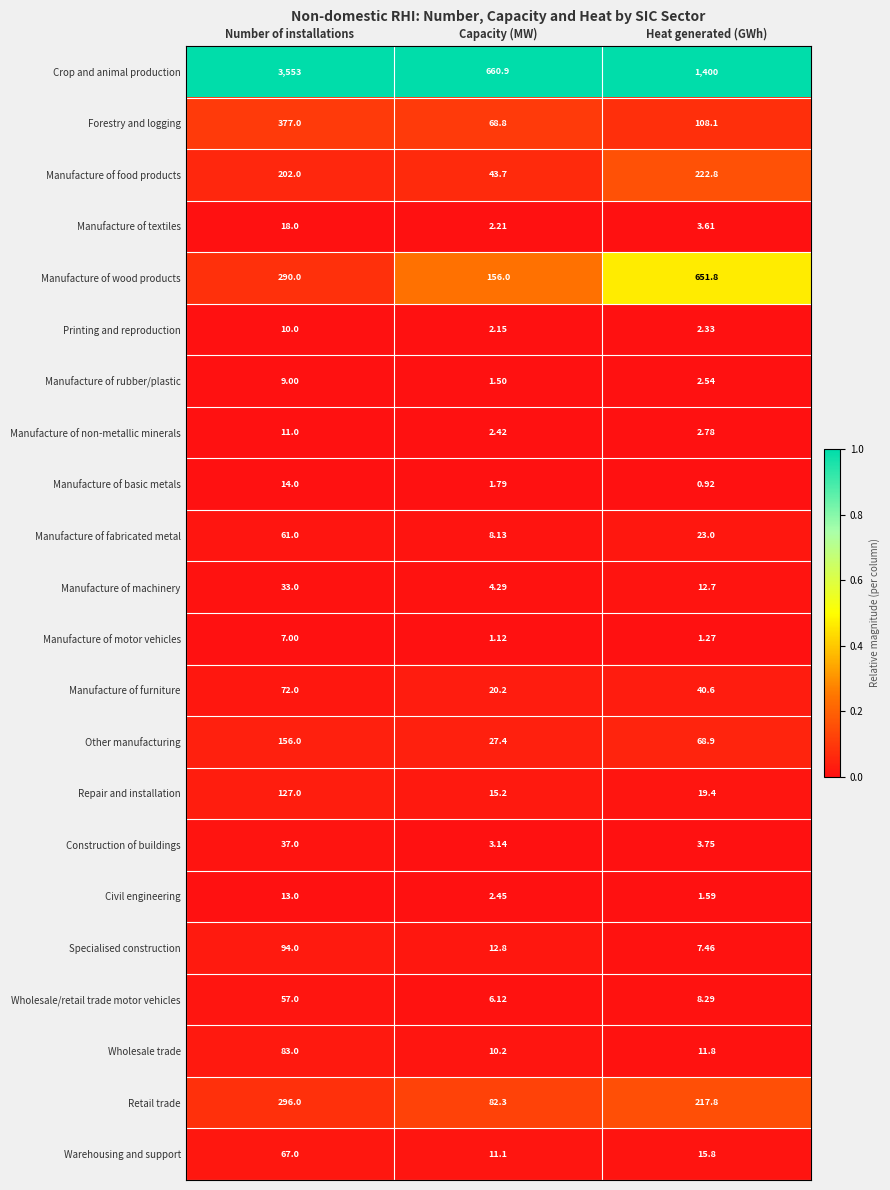

Rank the series by their maximum value, from lowest to highest.

Manufacture of motor vehicles, Manufacture of rubber/plastic, Printing and reproduction, Manufacture of non-metallic minerals, Civil engineering, Manufacture of basic metals, Manufacture of textiles, Manufacture of machinery, Construction of buildings, Wholesale/retail trade motor vehicles, Manufacture of fabricated metal, Warehousing and support, Manufacture of furniture, Wholesale trade, Specialised construction, Repair and installation, Other manufacturing, Manufacture of food products, Retail trade, Forestry and logging, Manufacture of wood products, Crop and animal production